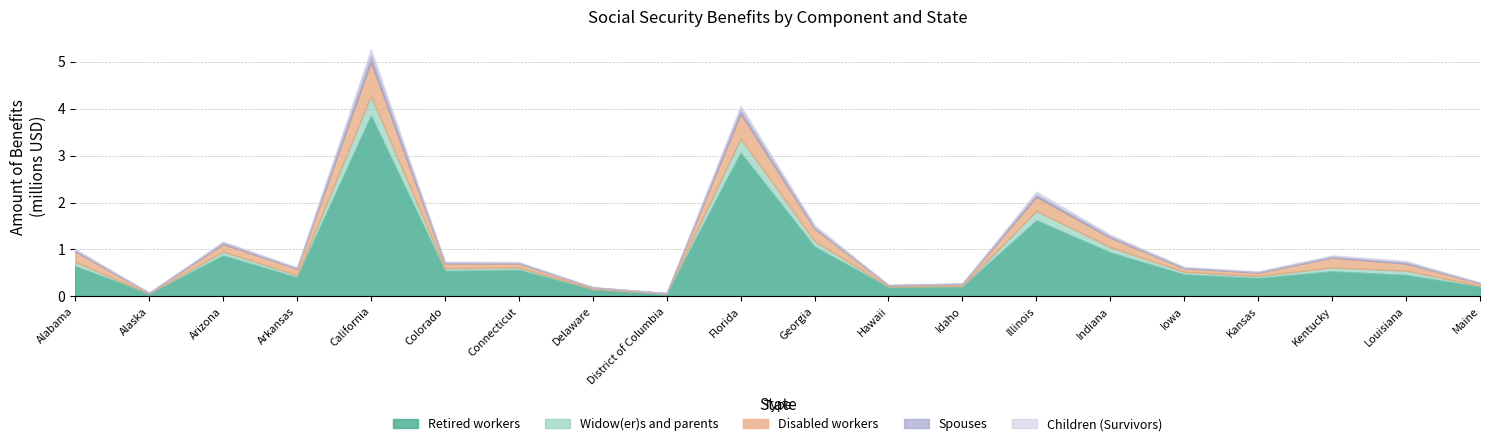

What value does the Widow(er)s and parents series have at Florida?

310931